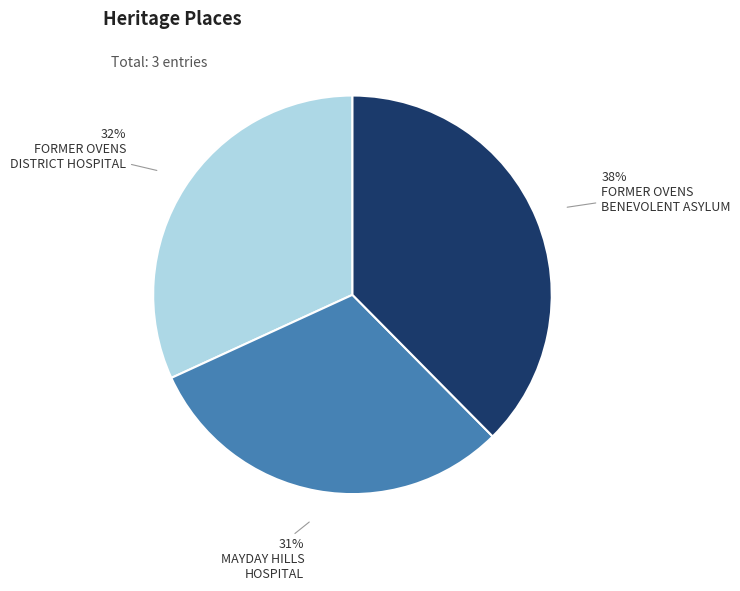

To the nearest percent, what is the difference between the largest and smallest slice percentages?

7%